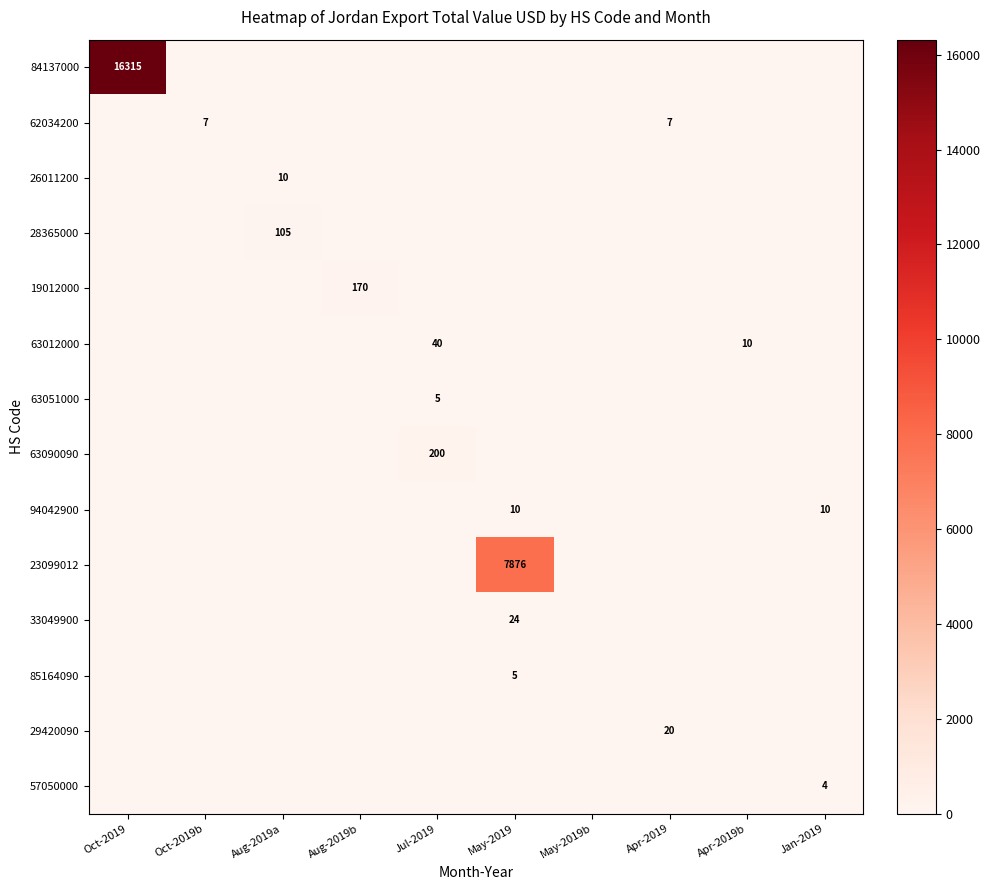

Is the value of 26011200 at Apr-2019b greater than the value of 85164090 at Jan-2019?

No